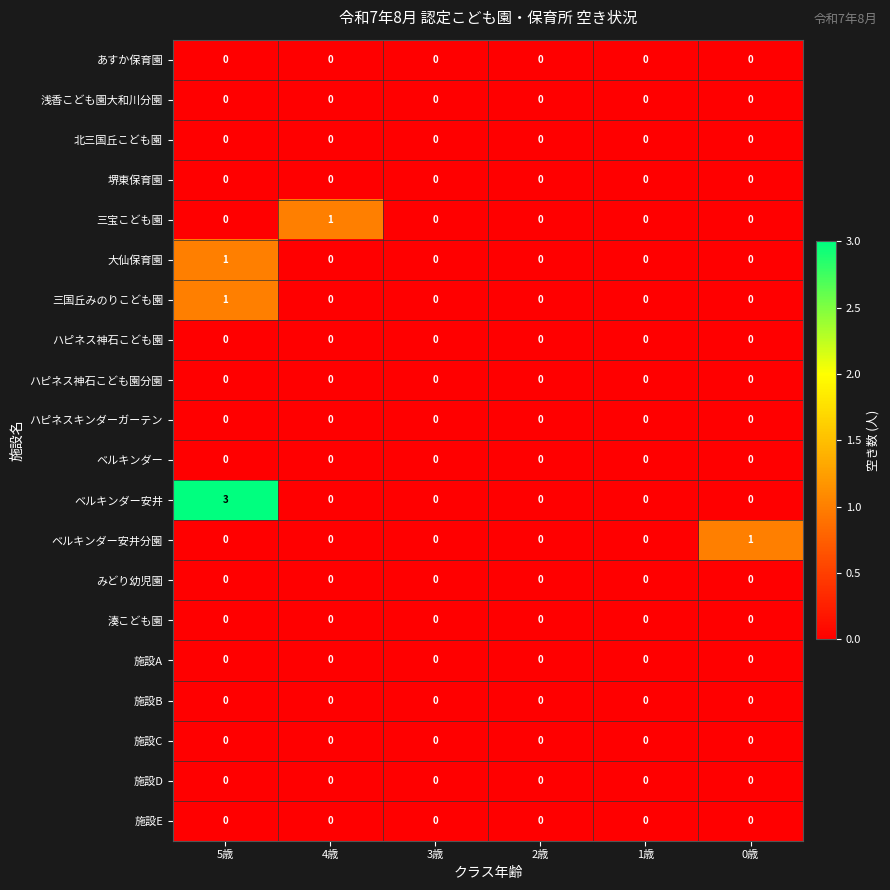

At which label does 三宝こども園 reach its peak?

4歳